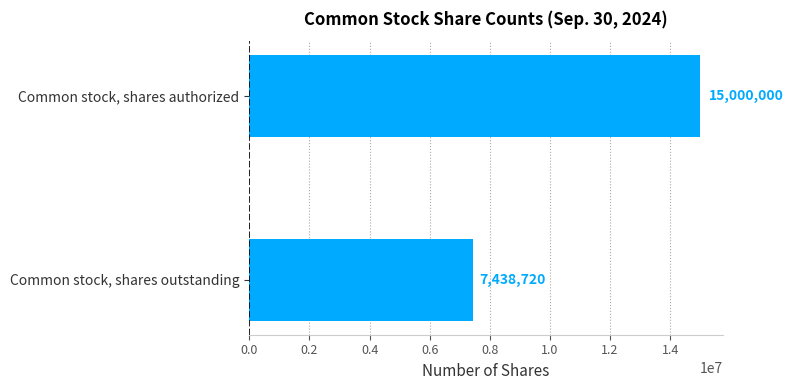

Reading top to bottom, what are all the values shown in this chart?

15000000	7438720